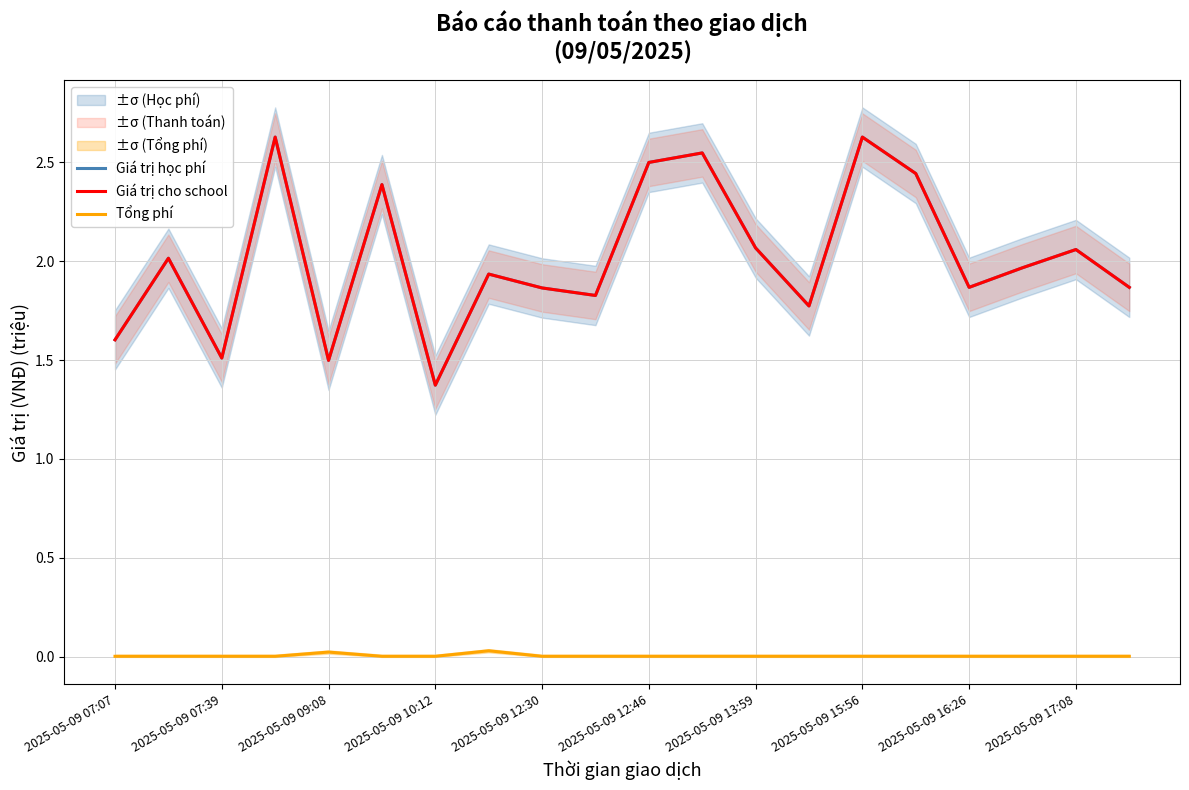

True or false: Giá trị học phí and Tổng phí intersect in this chart.

False